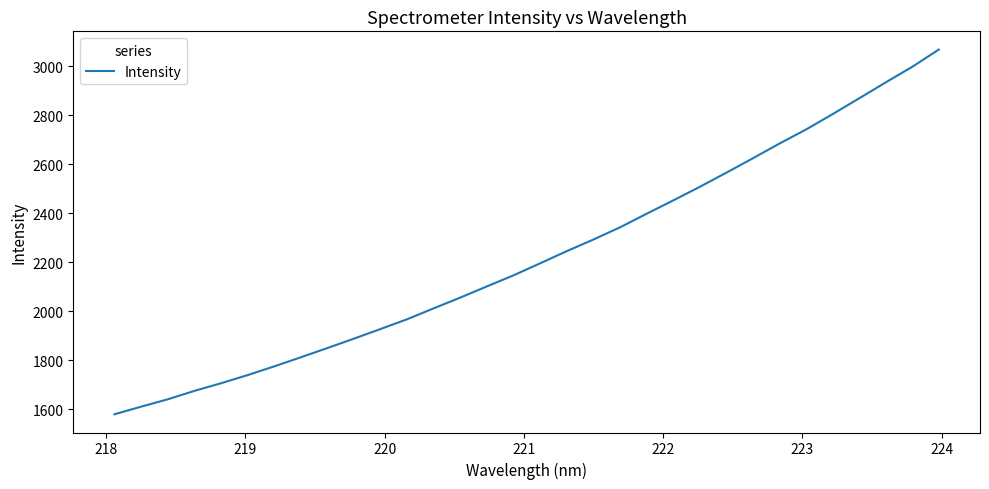

What is the greatest value displayed?

3069.0